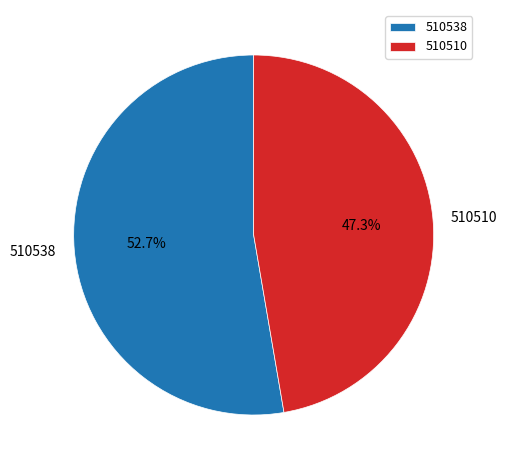

To the nearest percent, what is the average slice percentage?

50%